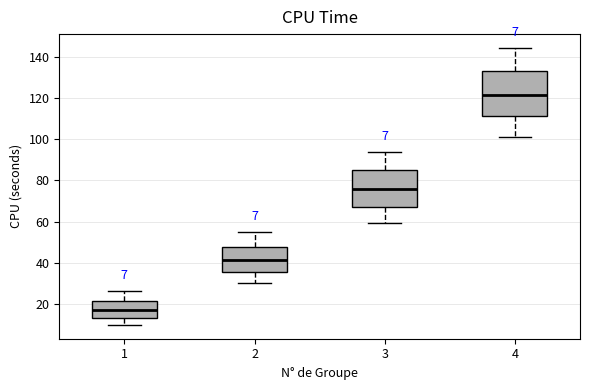

Comparing the boxes themselves (not the whiskers), which one is the tallest?

4